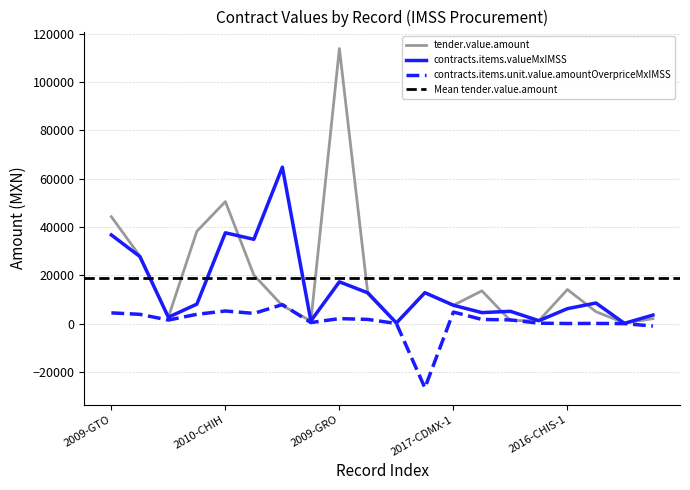

What is the value of the tender.value.amount point at the 5th from the left?

50544.8